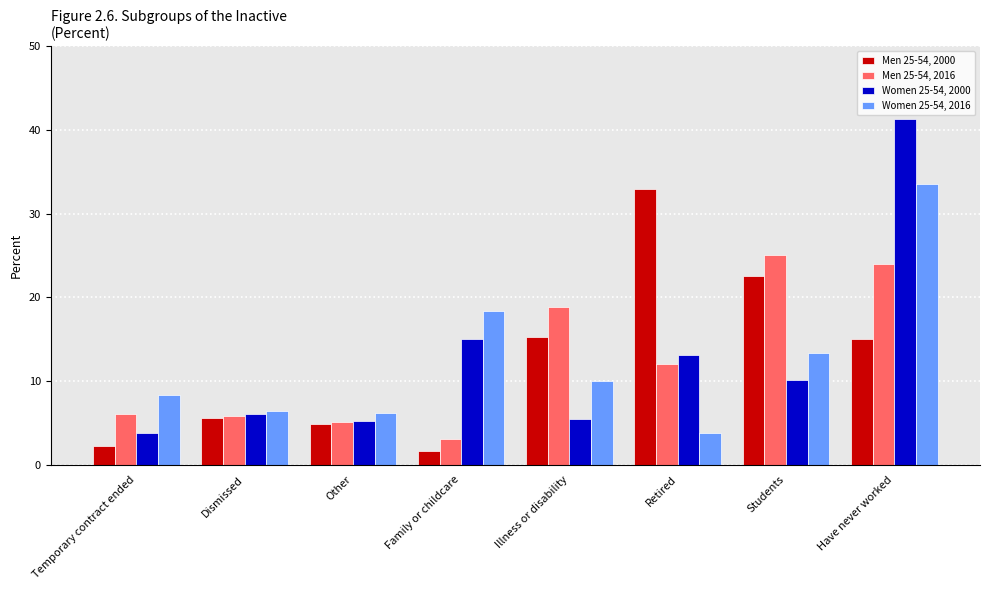

Which series changed the most between Temporary contract ended and Students?

Men 25-54, 2000